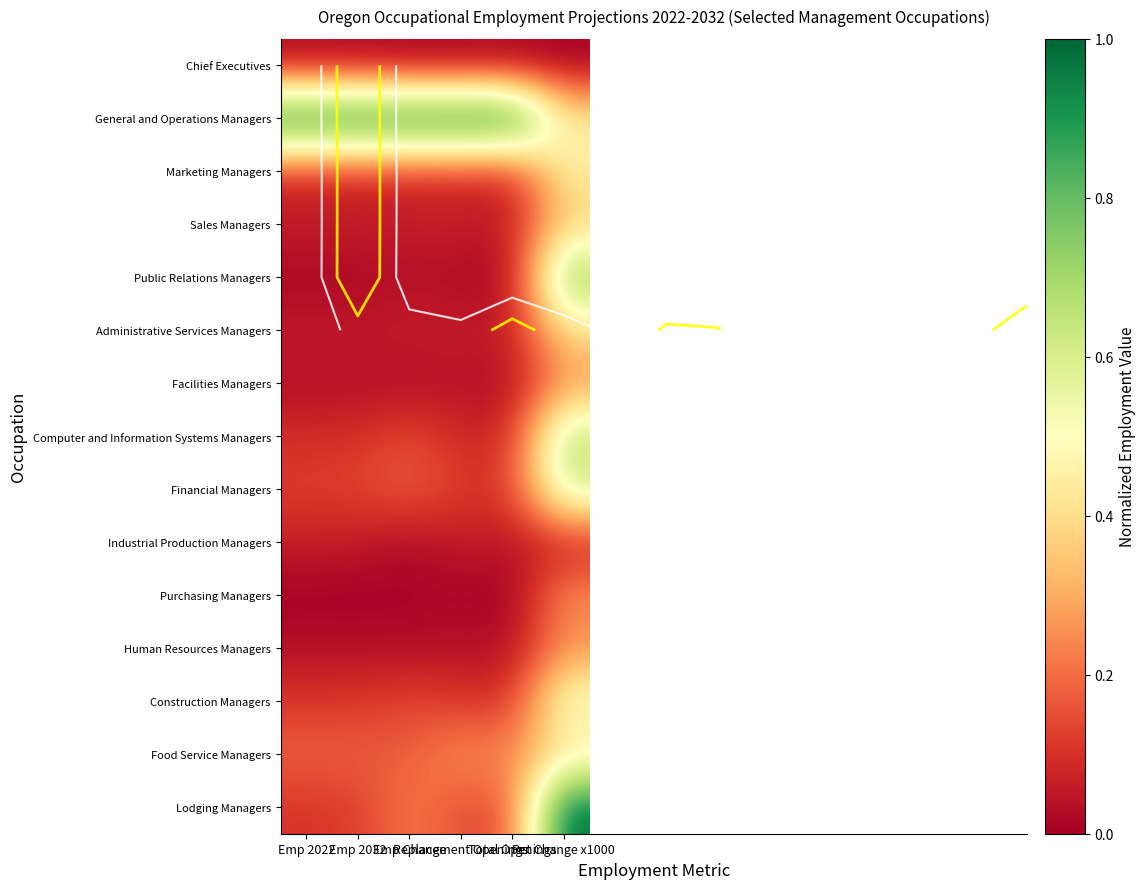

Which series has the widest spread of values?

Lodging Managers